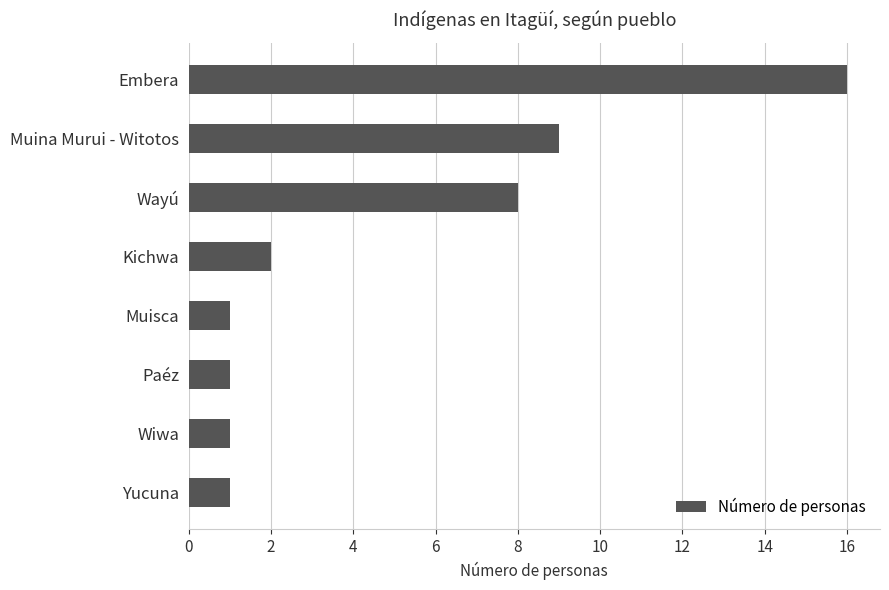

Where is the data nearest to the value 8?

Wayú